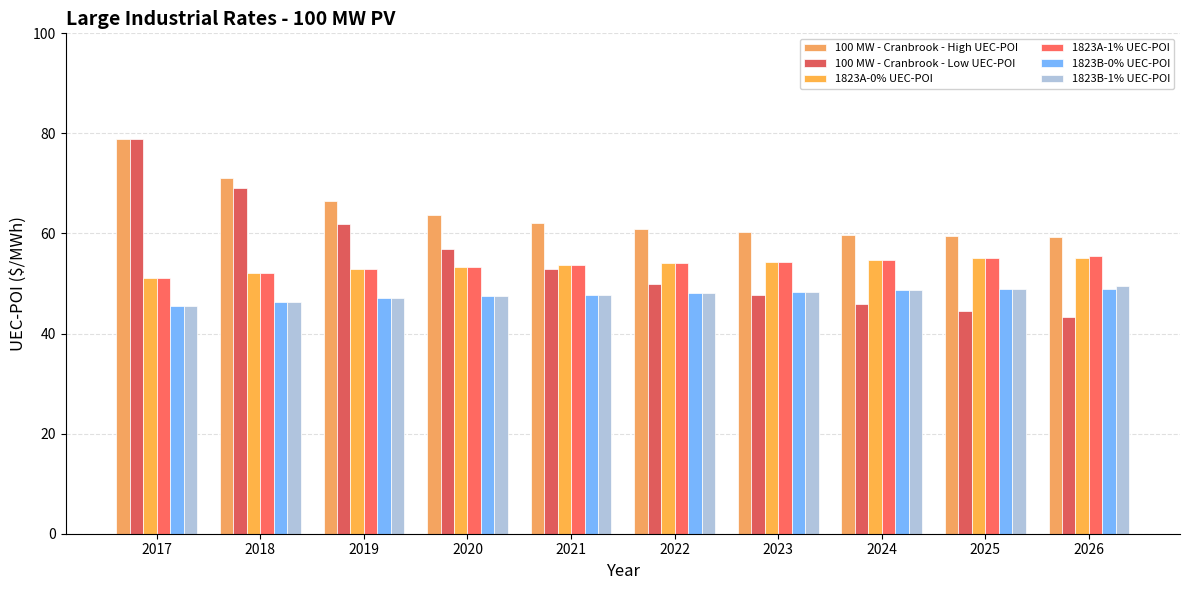

Between 2018 and 2021, which series saw the biggest shift?

100 MW - Cranbrook - Low UEC-POI